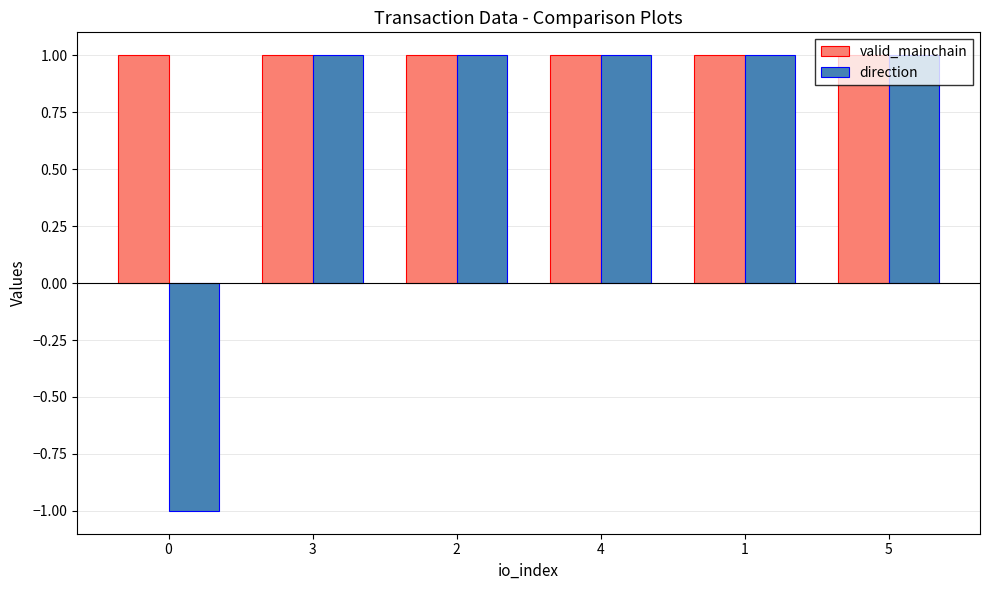

Rank the series by their average value, from lowest to highest.

direction, valid_mainchain